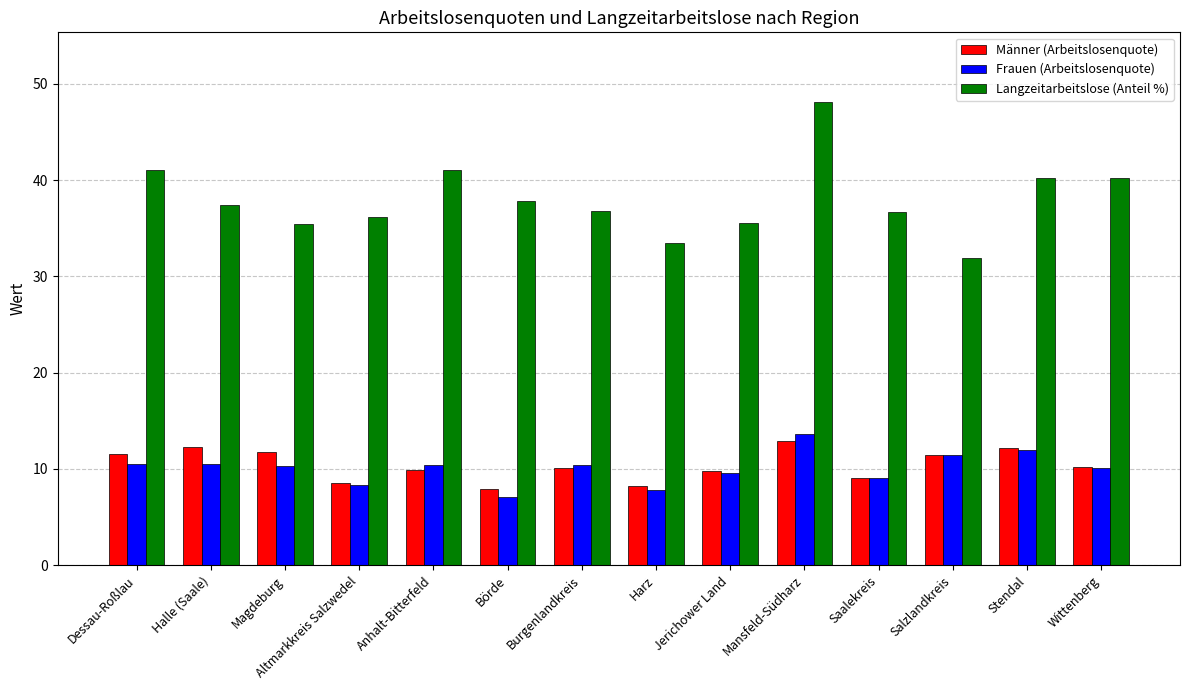

What is the sum of the Langzeitarbeitslose (Anteil %) values at Dessau-Roßlau and Saalekreis?

77.7